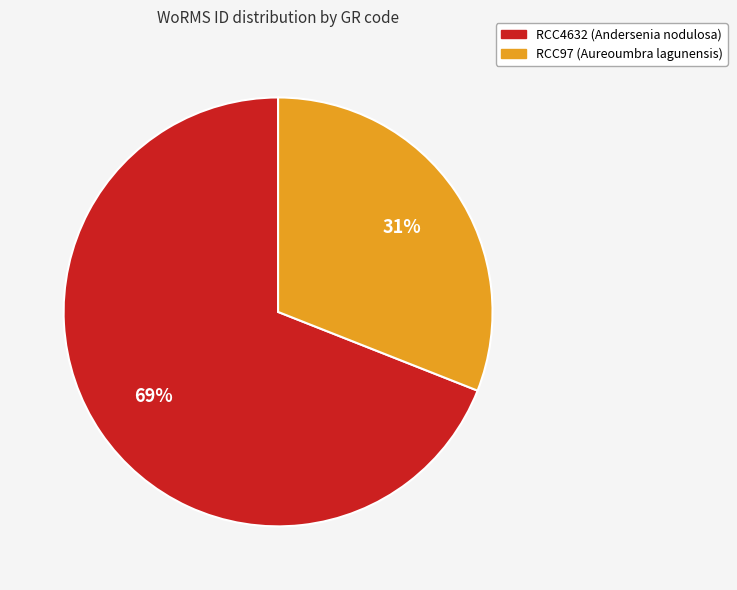

Rank the categories by value from lowest to highest.

RCC97 (Aureoumbra lagunensis), RCC4632 (Andersenia nodulosa)